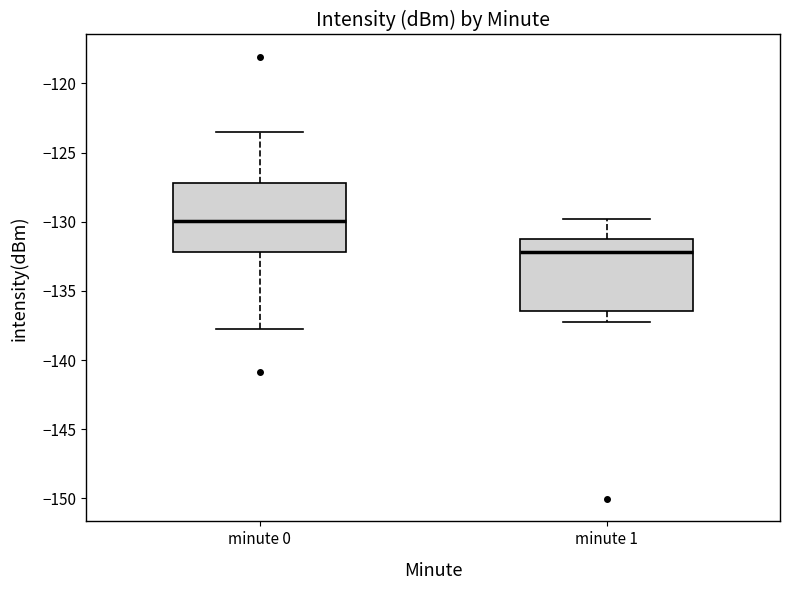

Which box has the highest median line?

minute 0